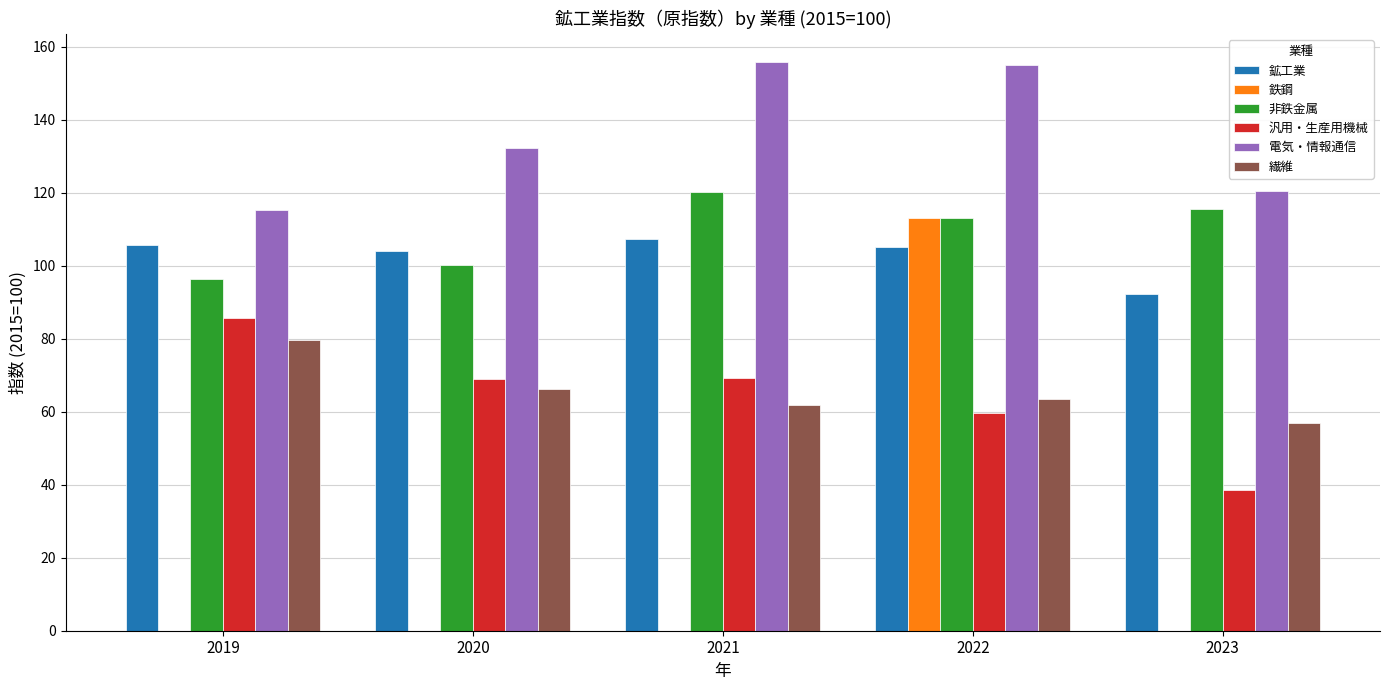

What is the sum of the 汎用・生産用機械 values at 2021 and 2019?

154.8